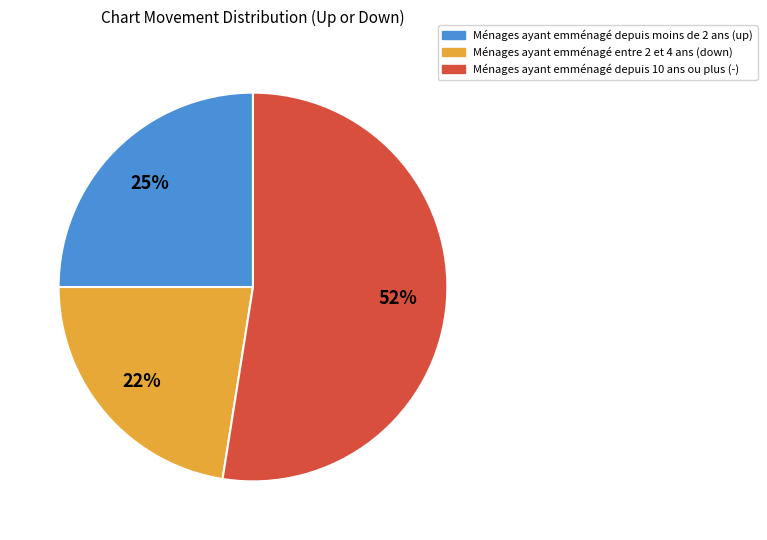

Is there a majority slice in this chart?

Yes